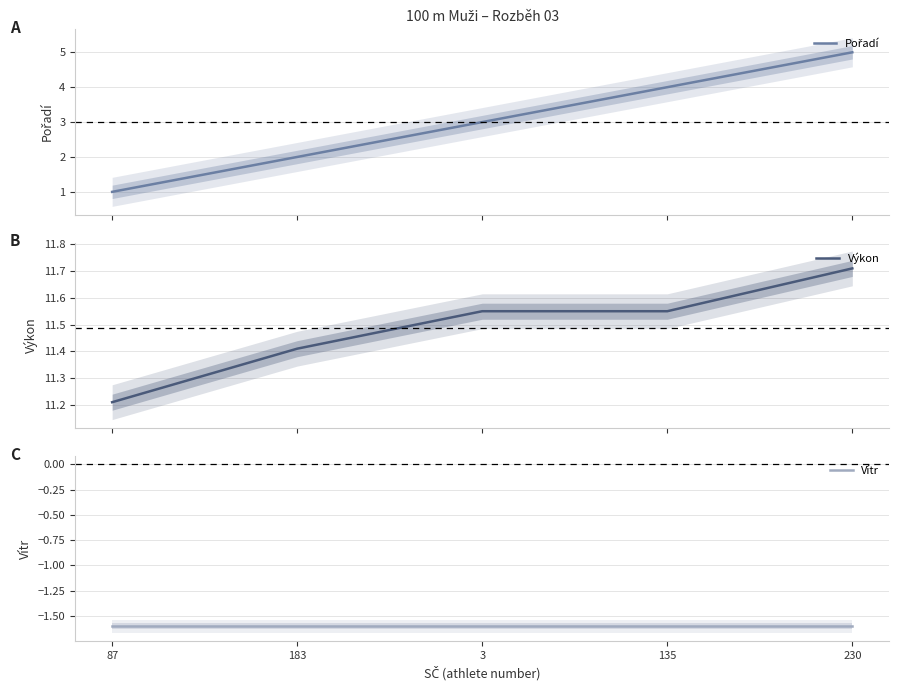

True or false: Vítr and Výkon intersect in this chart.

False